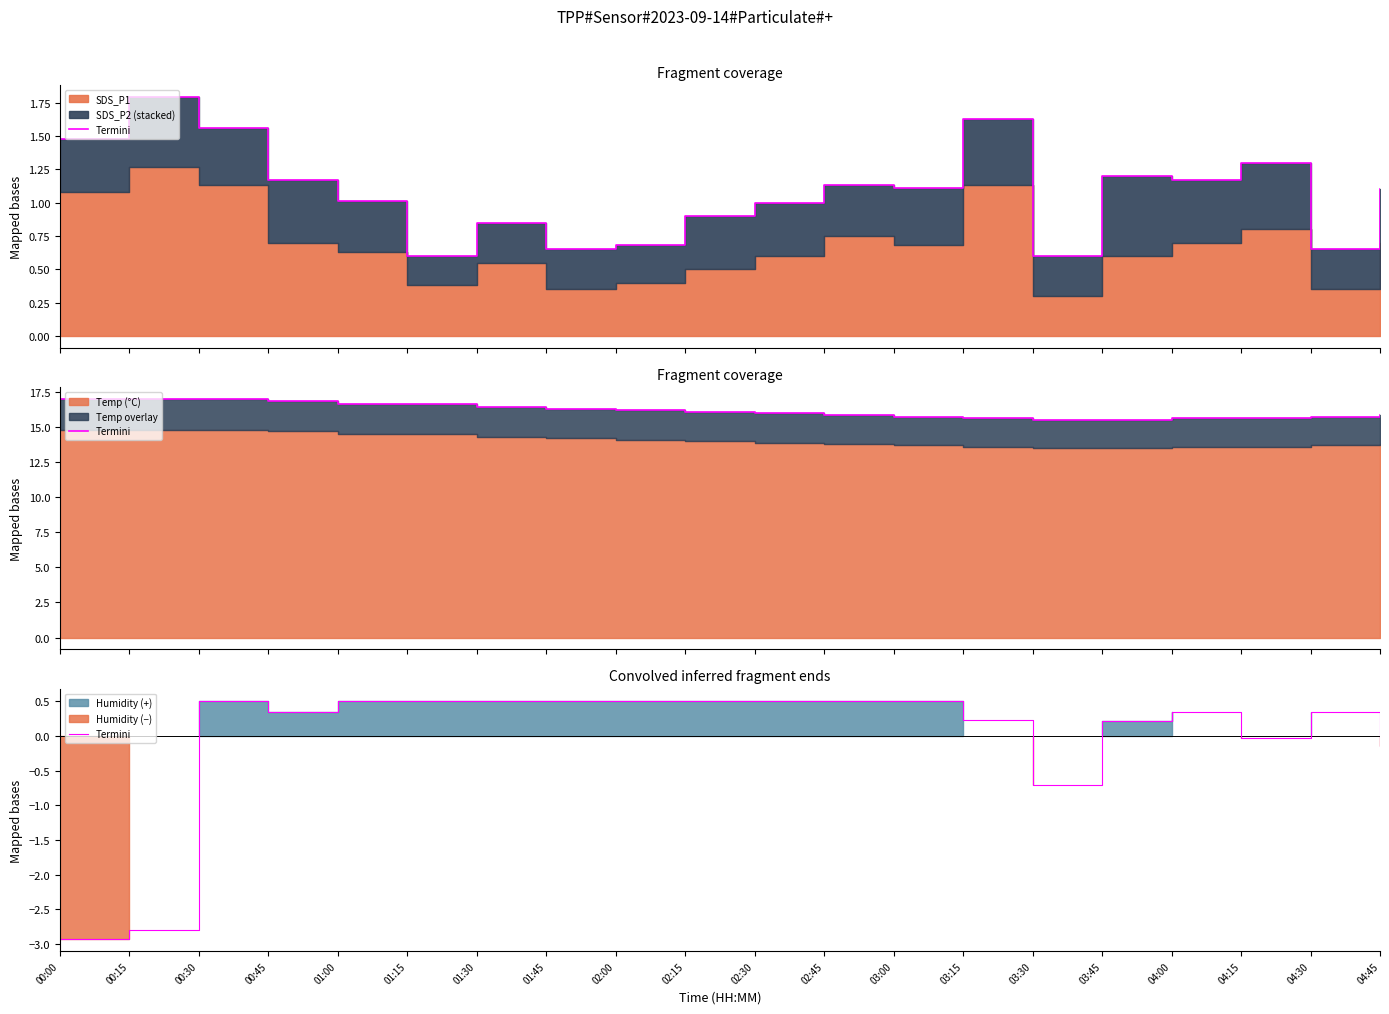

How many data points are less than 0?

5